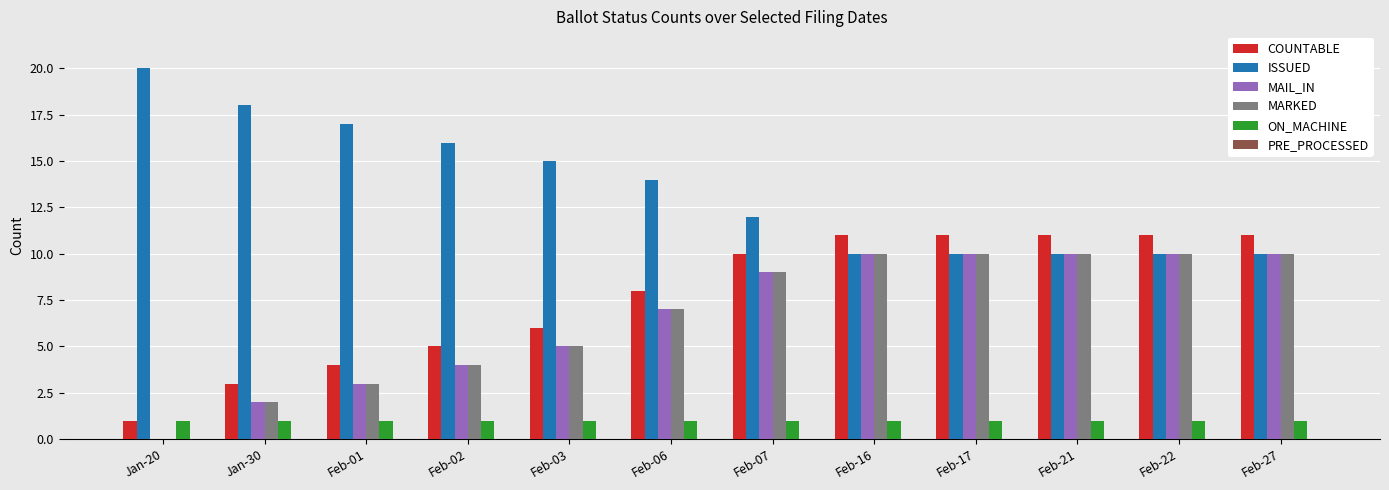

What is the greatest value displayed?

20